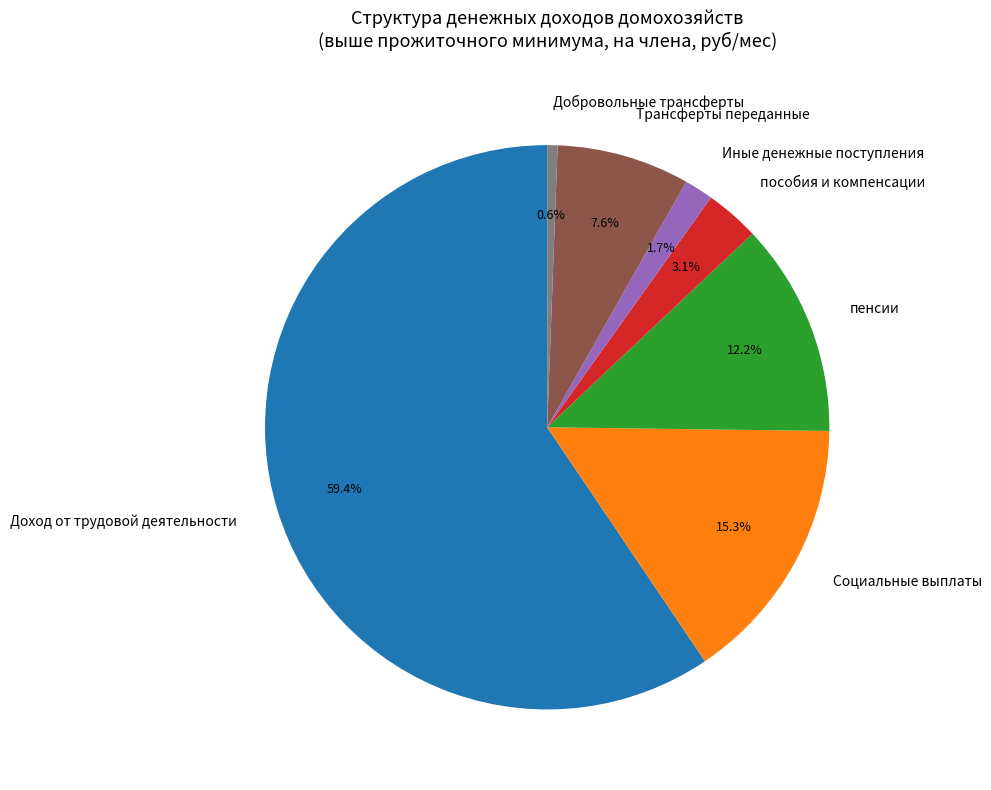

Combined, do Иные денежные поступления and Трансферты переданные account for over 50%?

No